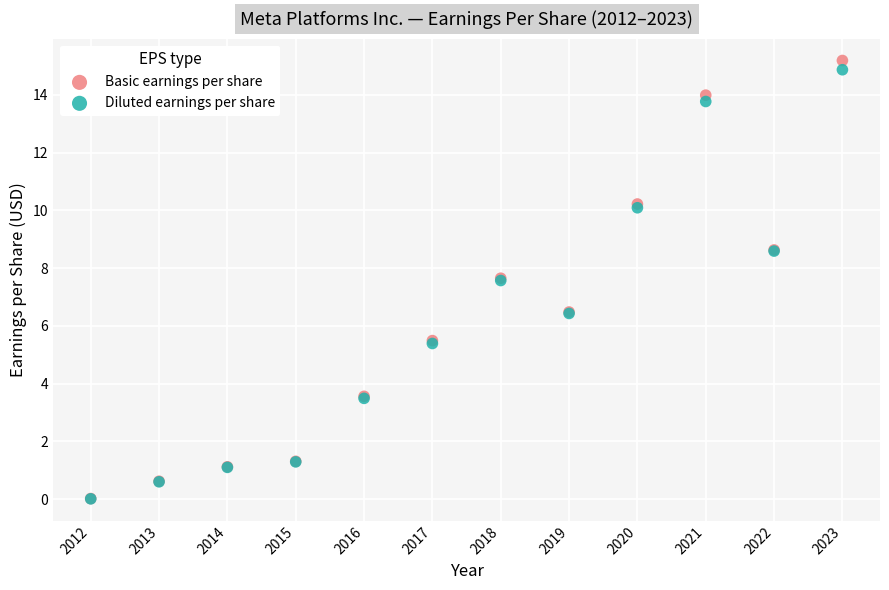

What are all the series names shown in the legend?

Basic earnings per share, Diluted earnings per share